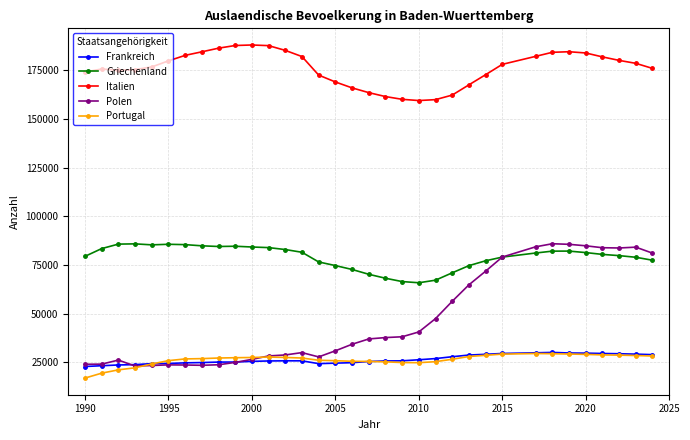

Which series has the largest total across all categories?

Italien